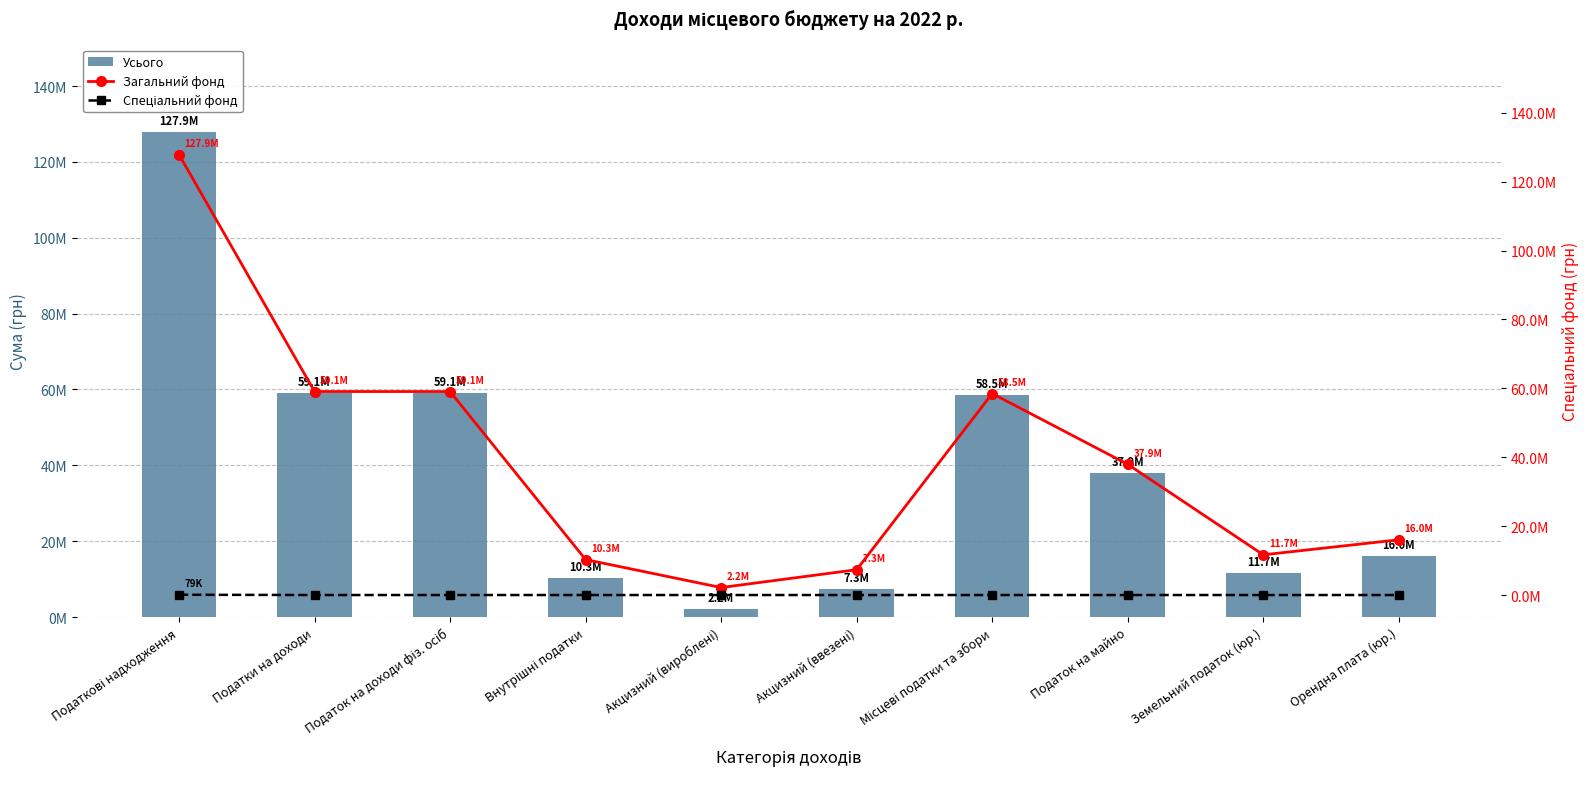

At which label does Спеціальний фонд reach its peak?

Податкові надходження